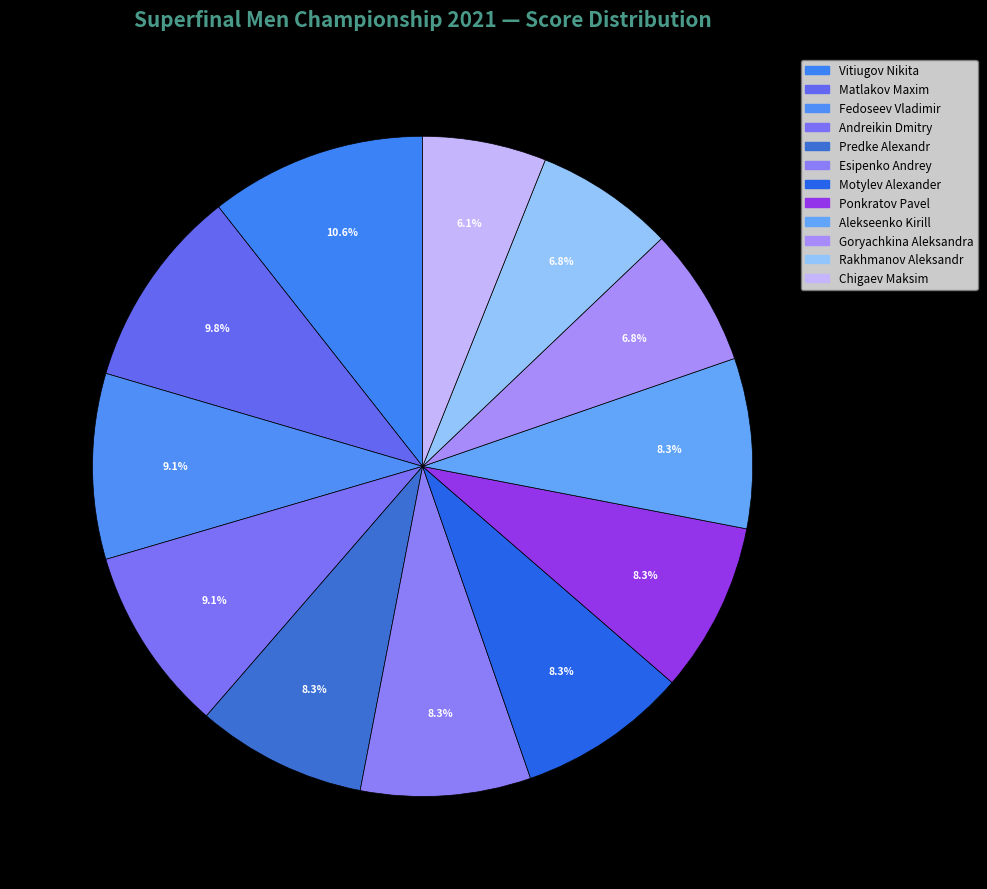

To the nearest percent, what portion does Ponkratov Pavel represent?

8%